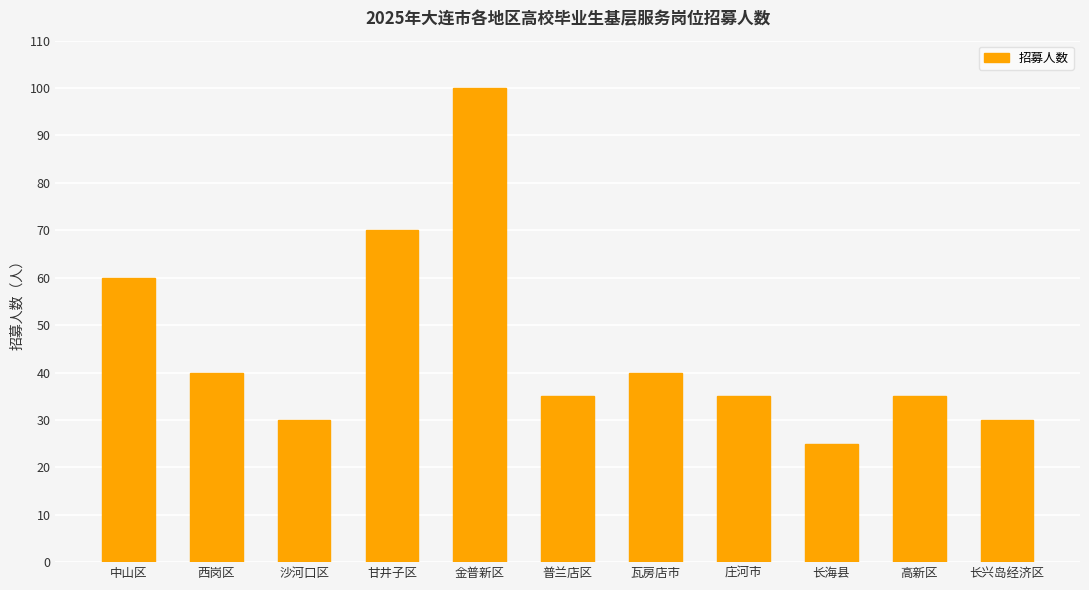

Which category has the lowest value across all series?

长海县